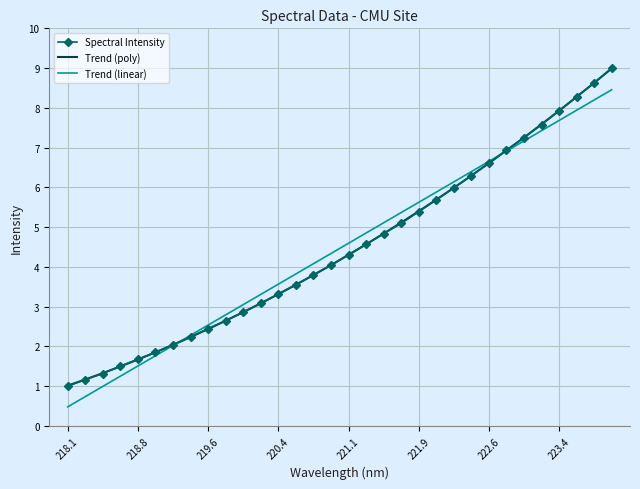

What is the highest value of the Spectral Intensity series?

9.0